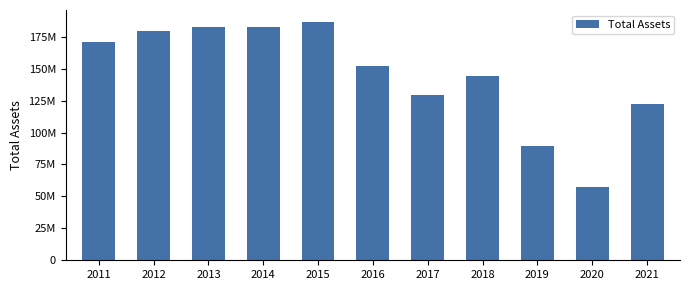

What is the difference between the maximum and minimum values?

129374000